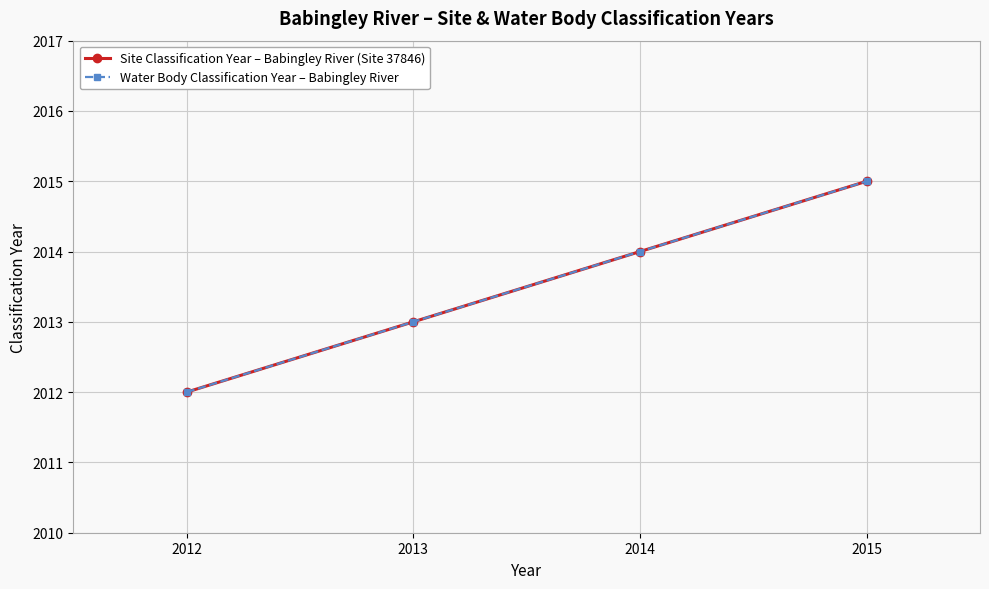

Reading left to right, extract all data points from this chart.

Site Classification Year – Babingley River (Site 37846): 2012=2012	2013=2013	2014=2014	2015=2015
Water Body Classification Year – Babingley River: 2012=2012	2013=2013	2014=2014	2015=2015